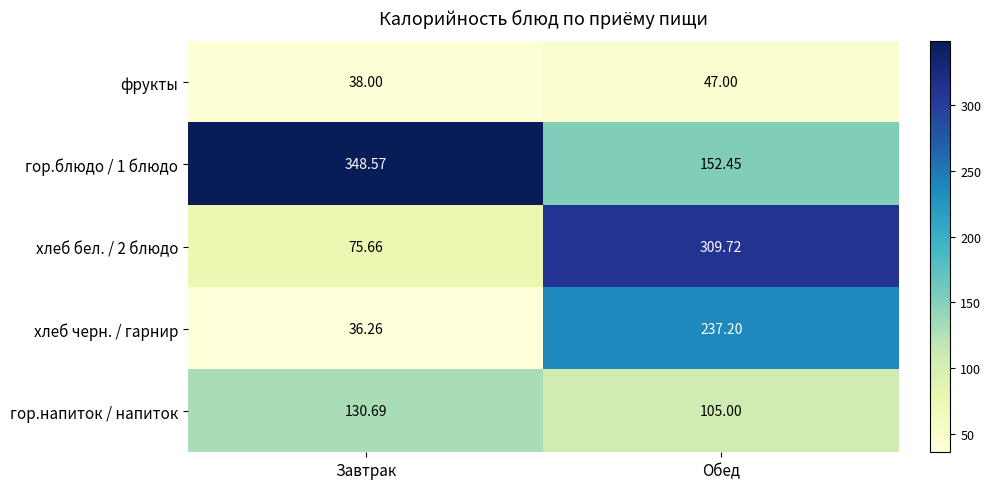

At which category is the sum across all series the highest?

Обед